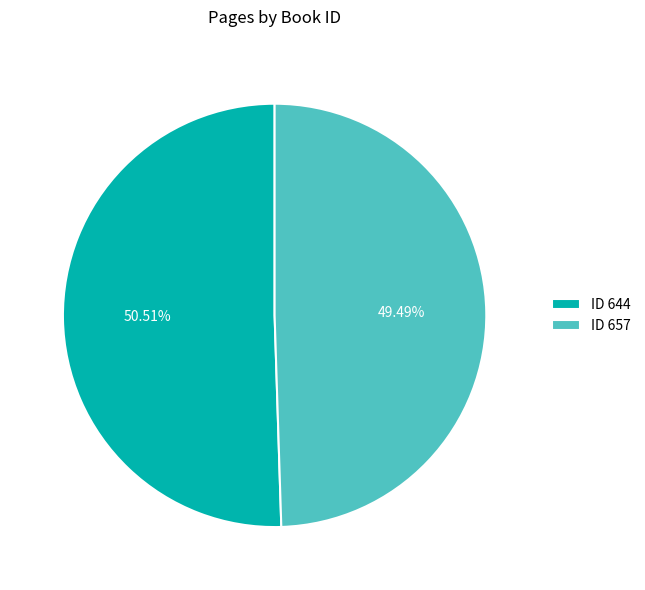

How many slices are in this pie chart?

2